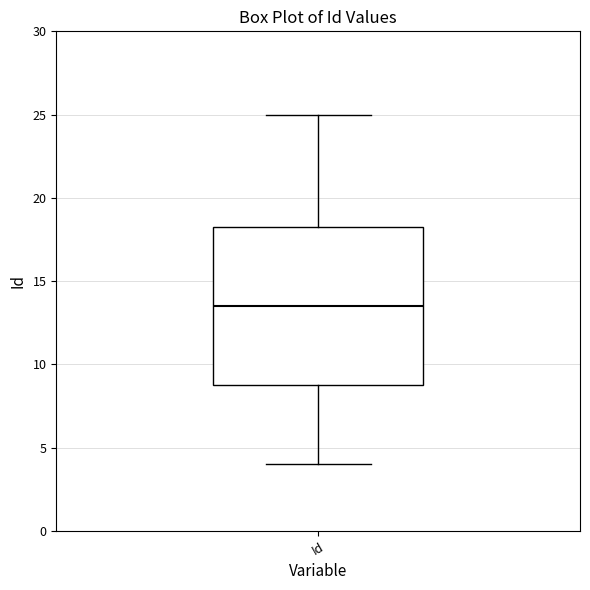

Transcribe this box plot: give where the median line is, the range the box spans, and where the two whiskers end, as read against the y-axis. The values are not printed on the chart, so give them approximately, as read against the axis.

median 13.5, box 9.0 to 18.5, whiskers 4.0 to 25.0